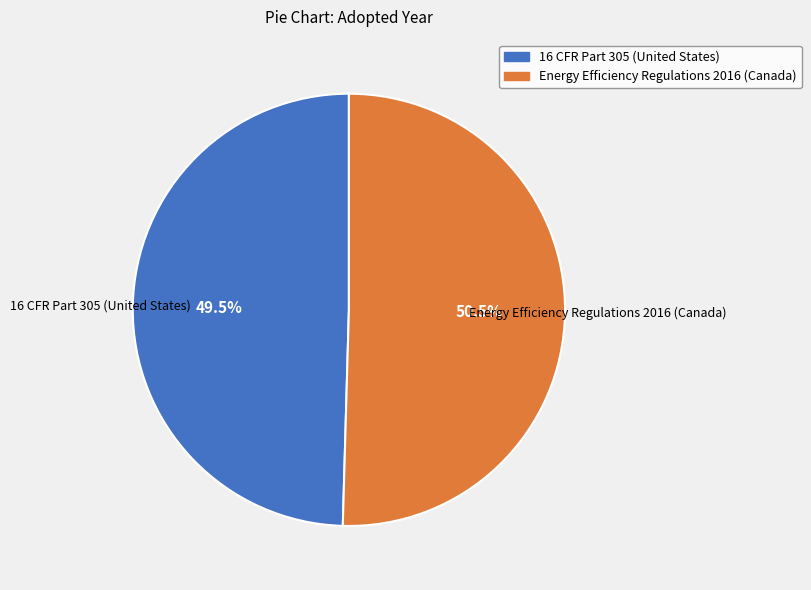

Does Energy Efficiency Regulations 2016 (Canada) represent more than half of the total?

Yes